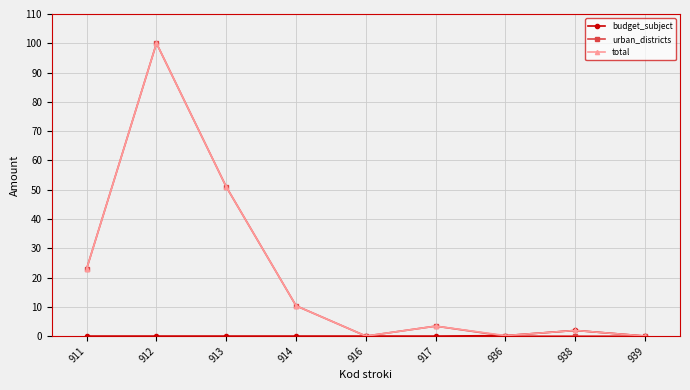

What is the average value of the urban_districts series?

20.9